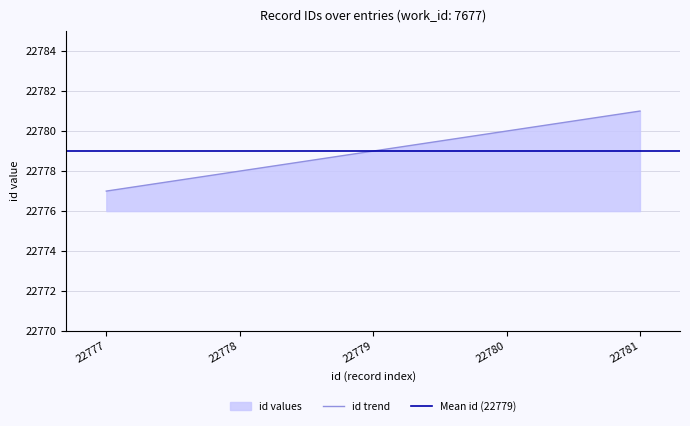

What is the sum of all values?

113895